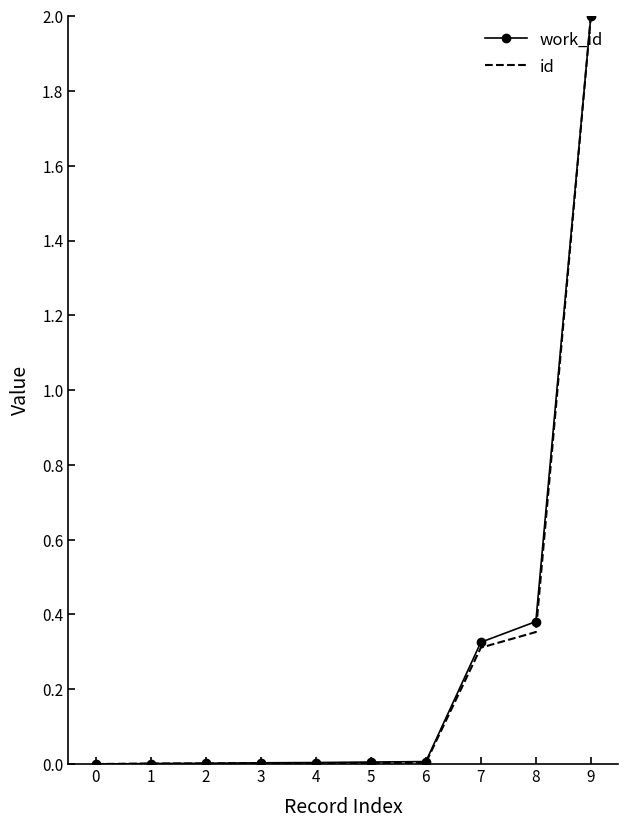

What are all the series names shown in the legend?

work_id, id